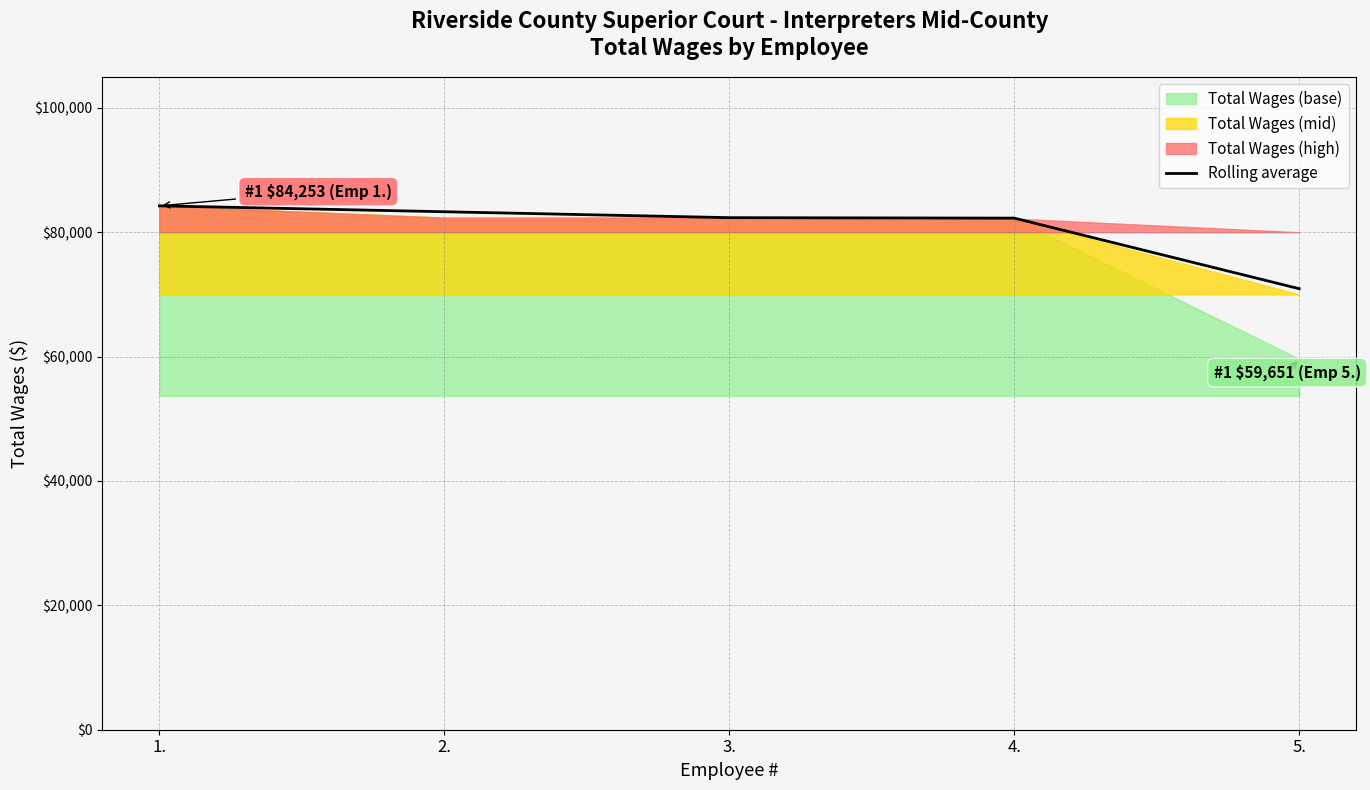

Approximately how many times larger is the value at 3. compared to 5.?

1.2